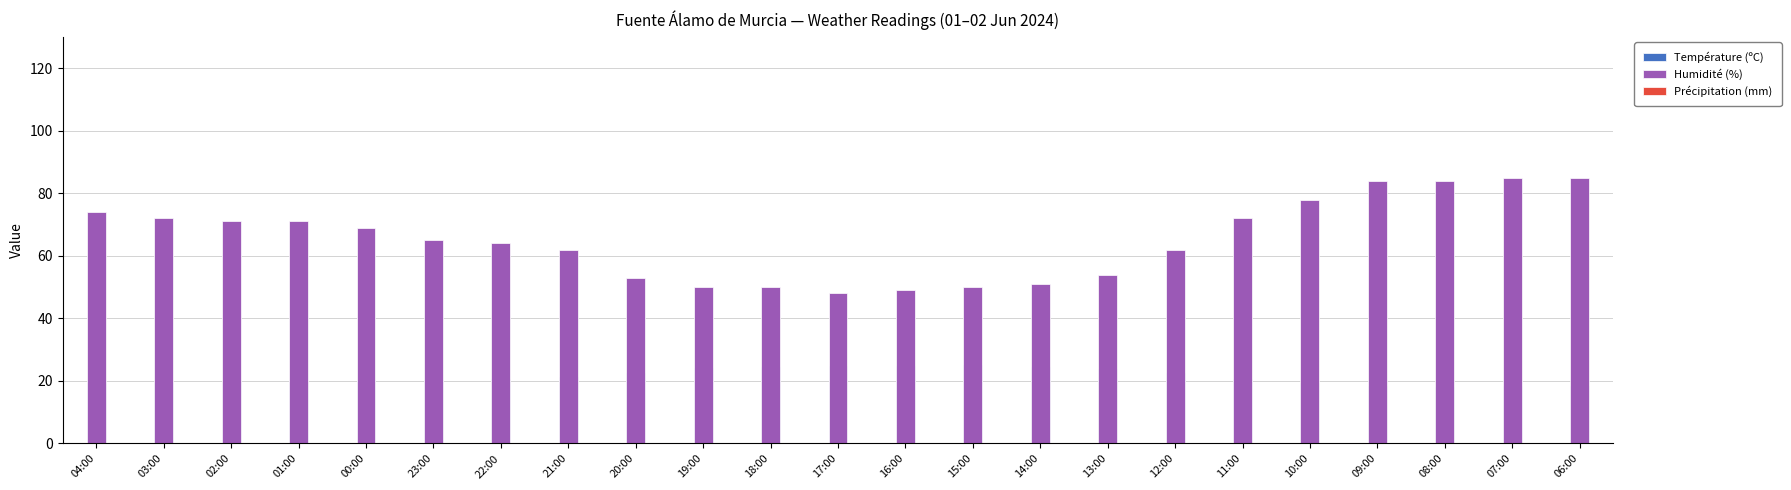

What is the difference between the Humidité (%) values at 19:00 and 09:00?

34.0